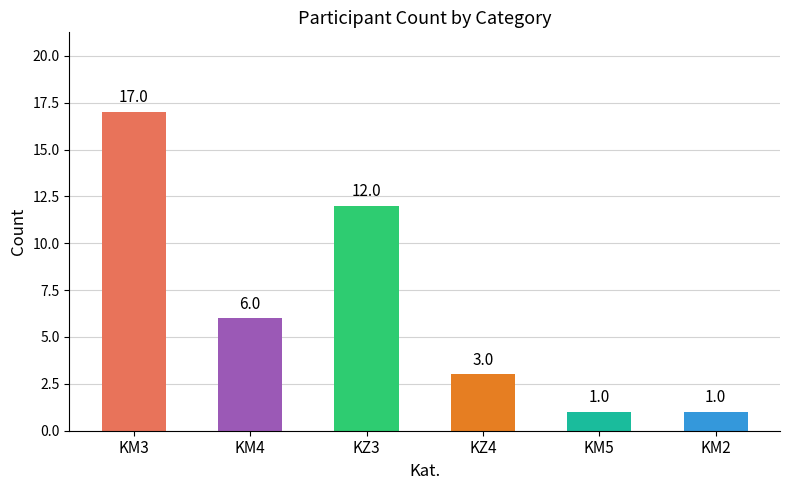

Which category has the highest value across all series?

KM3